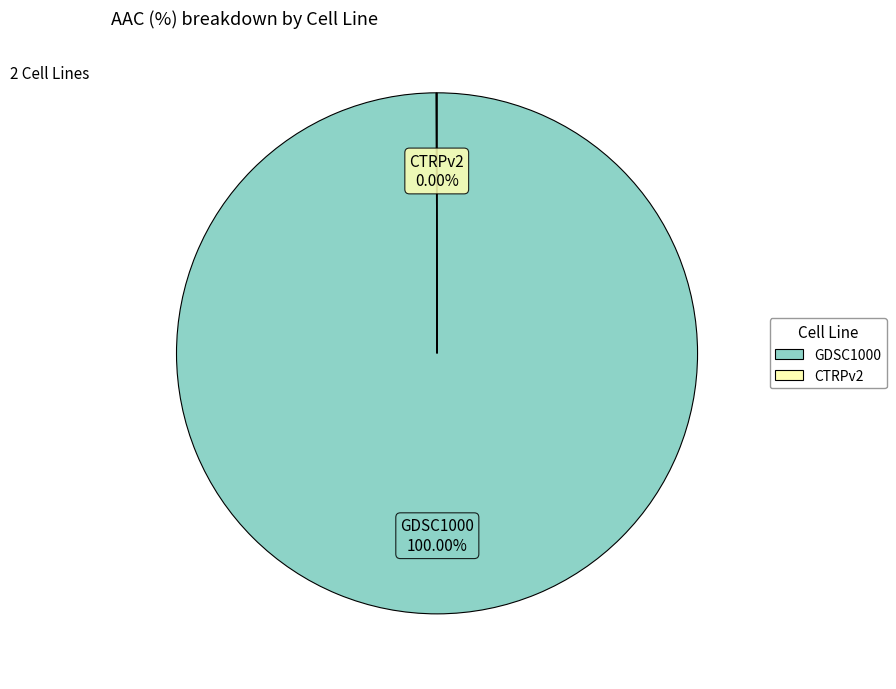

Which category has the biggest portion of the pie?

GDSC1000